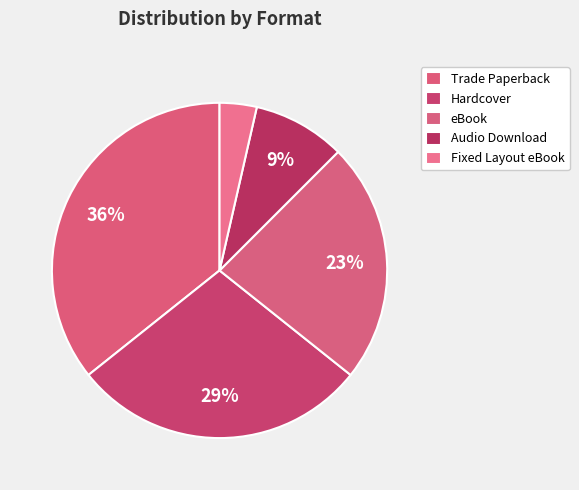

What percentage do Trade Paperback and eBook together represent?

58.9%